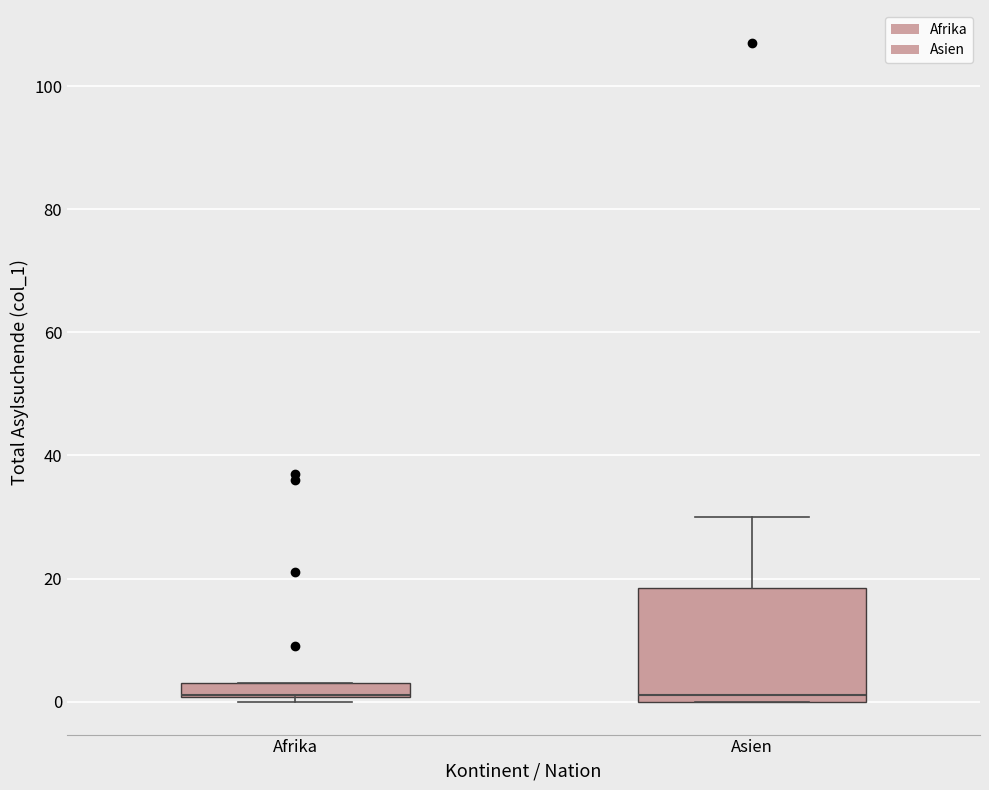

Comparing the boxes themselves (not the whiskers), which one is the tallest?

Asien